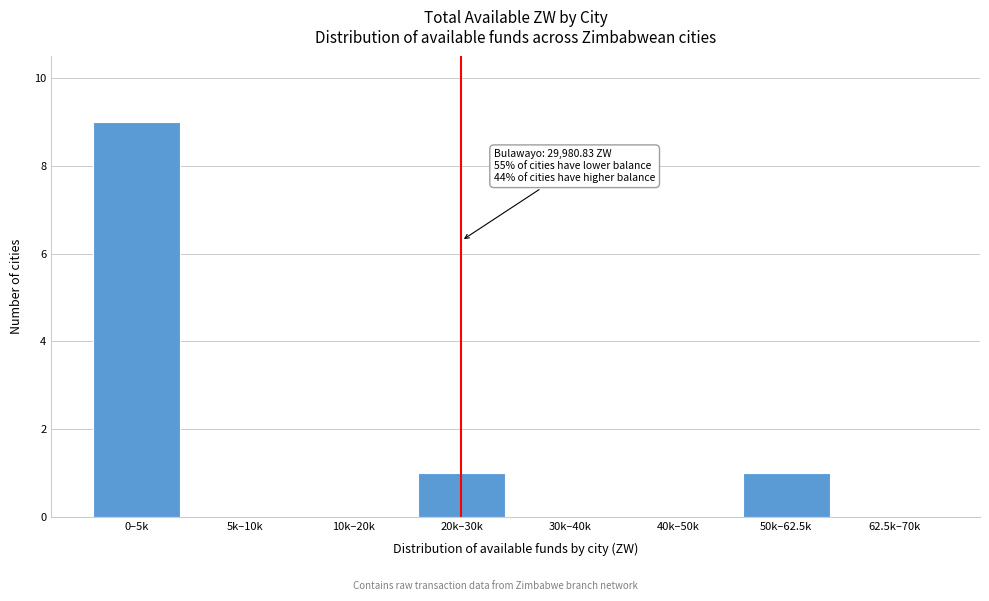

Reading right to left, transcribe all the data shown in this chart.

62.5k–70k=0	50k–62.5k=1	40k–50k=0	30k–40k=0	20k–30k=1	10k–20k=0	5k–10k=0	0–5k=9